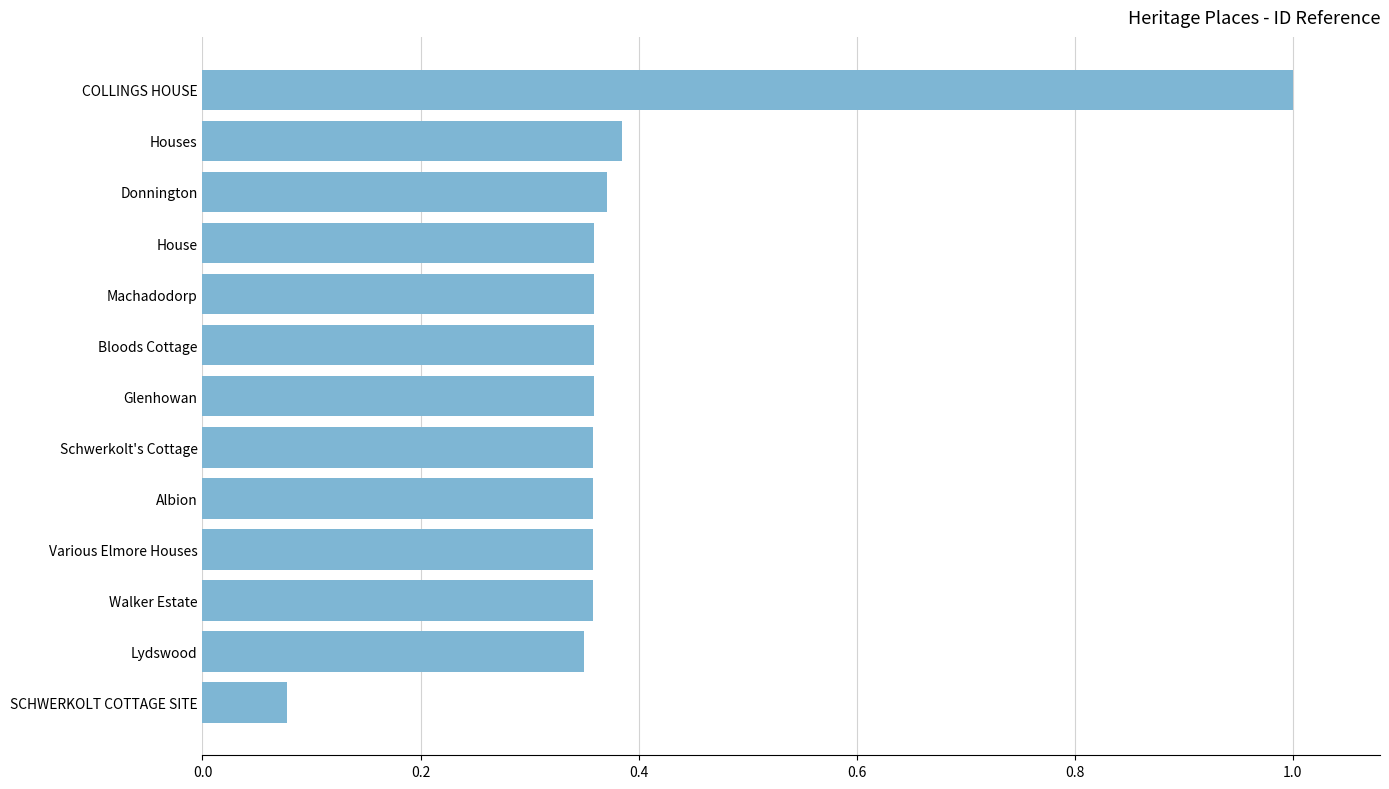

What is the sum of all values?

5.1